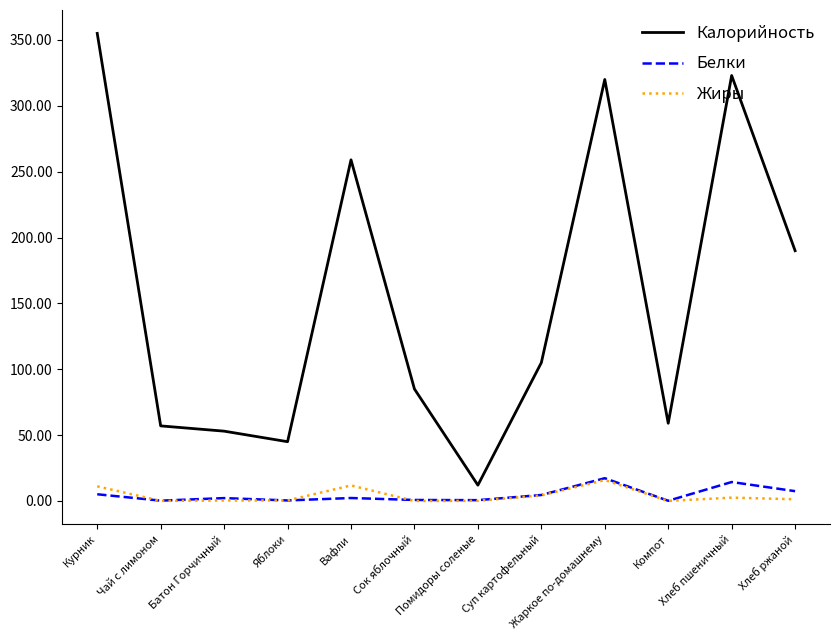

What is the difference between the Калорийность values at Батон Горчичный and Жаркое по-домашнему?

267.0